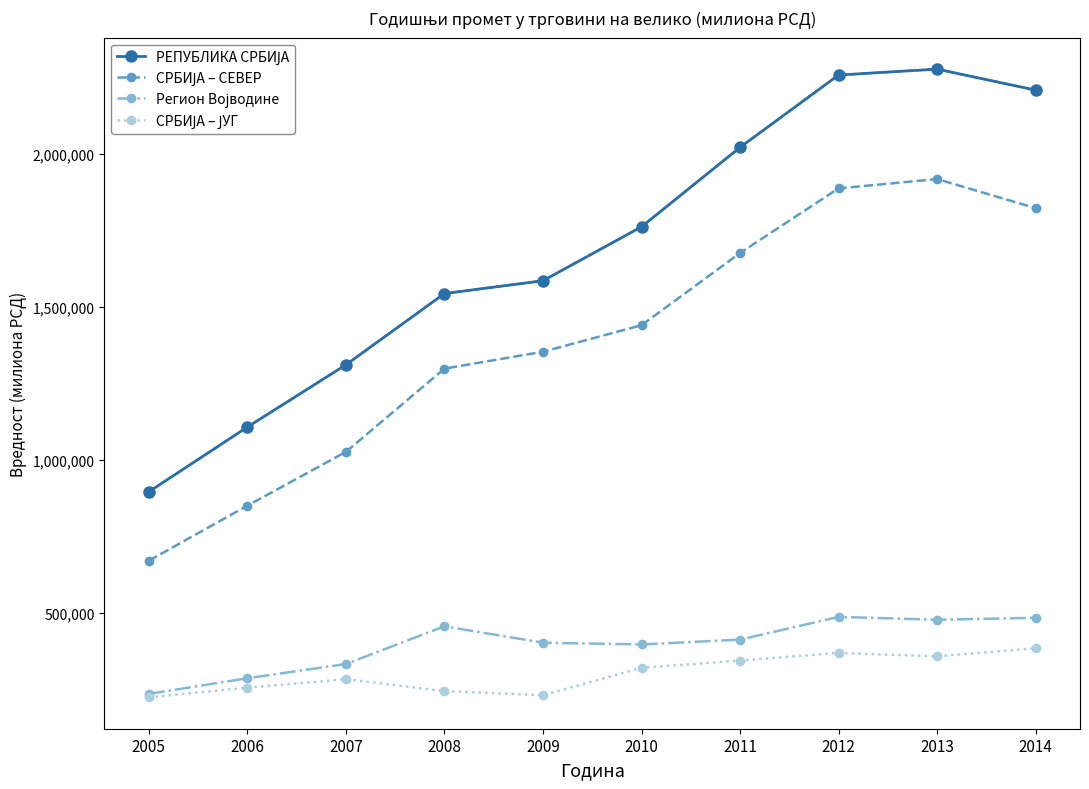

What is the total value across all series at 2010?

3924008